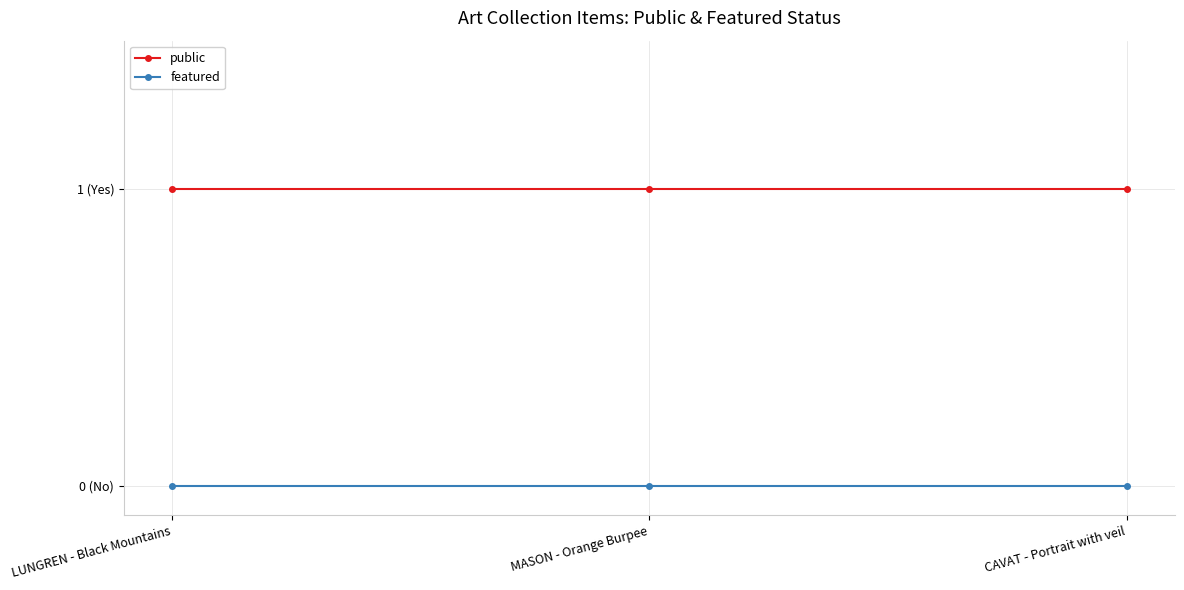

List the series in order of their overall mean, highest first.

public, featured